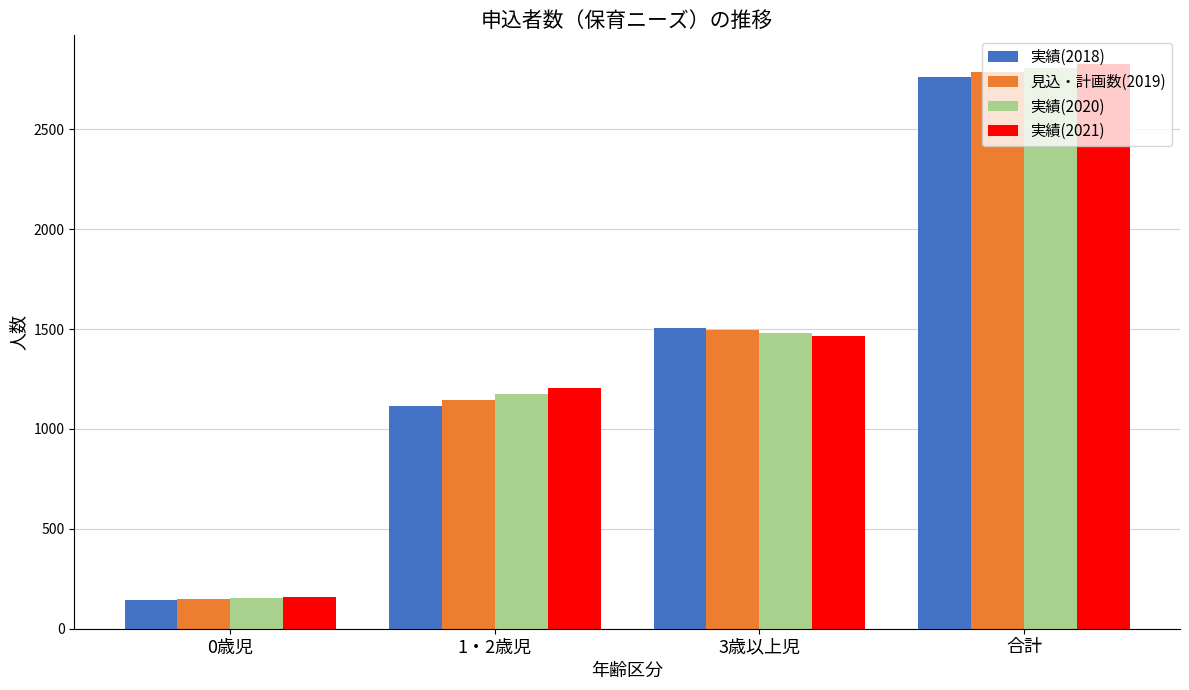

What is the difference between the 見込・計画数(2019) values at 1・2歳児 and 合計?

1642